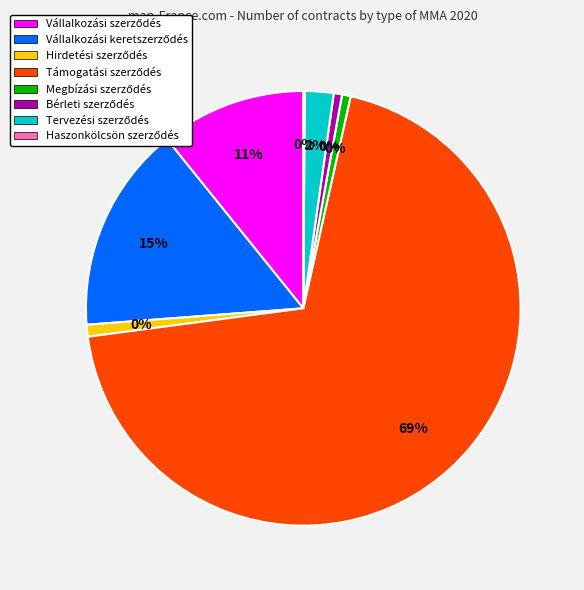

Combined, do Támogatási szerződés and Megbízási szerződés account for over 50%?

Yes